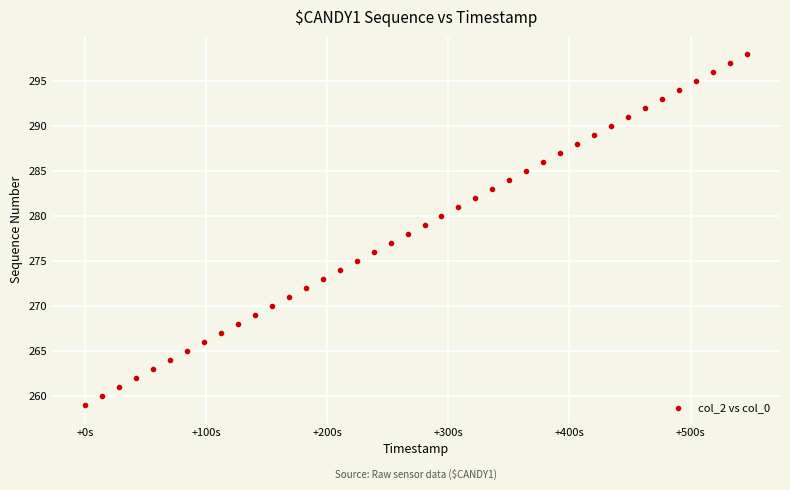

What is the range of Y values (max minus min)?

39